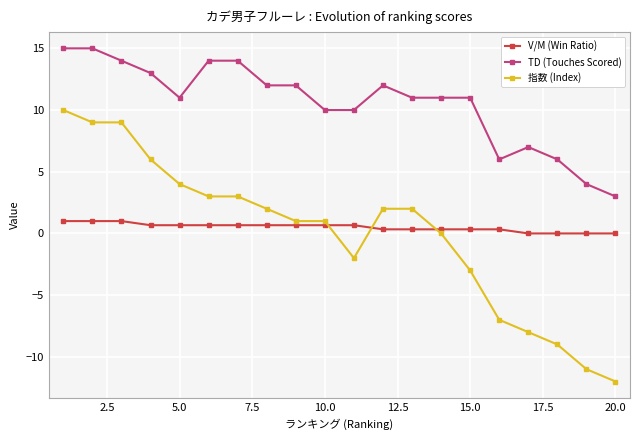

True or false: TD (Touches Scored) and V/M (Win Ratio) intersect in this chart.

False